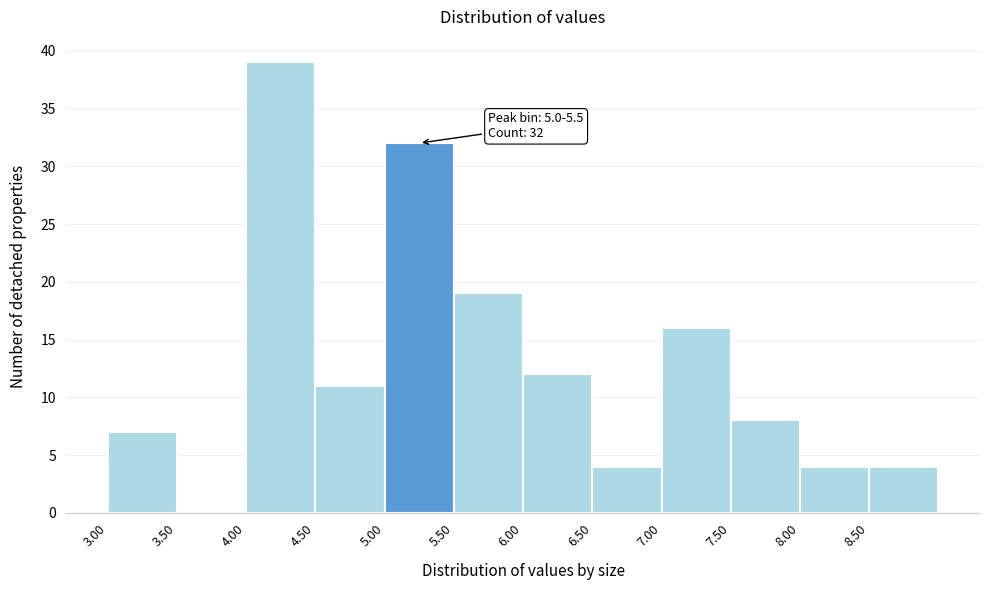

Over which range of the x-axis is the bar tallest?

4.0 to 4.5